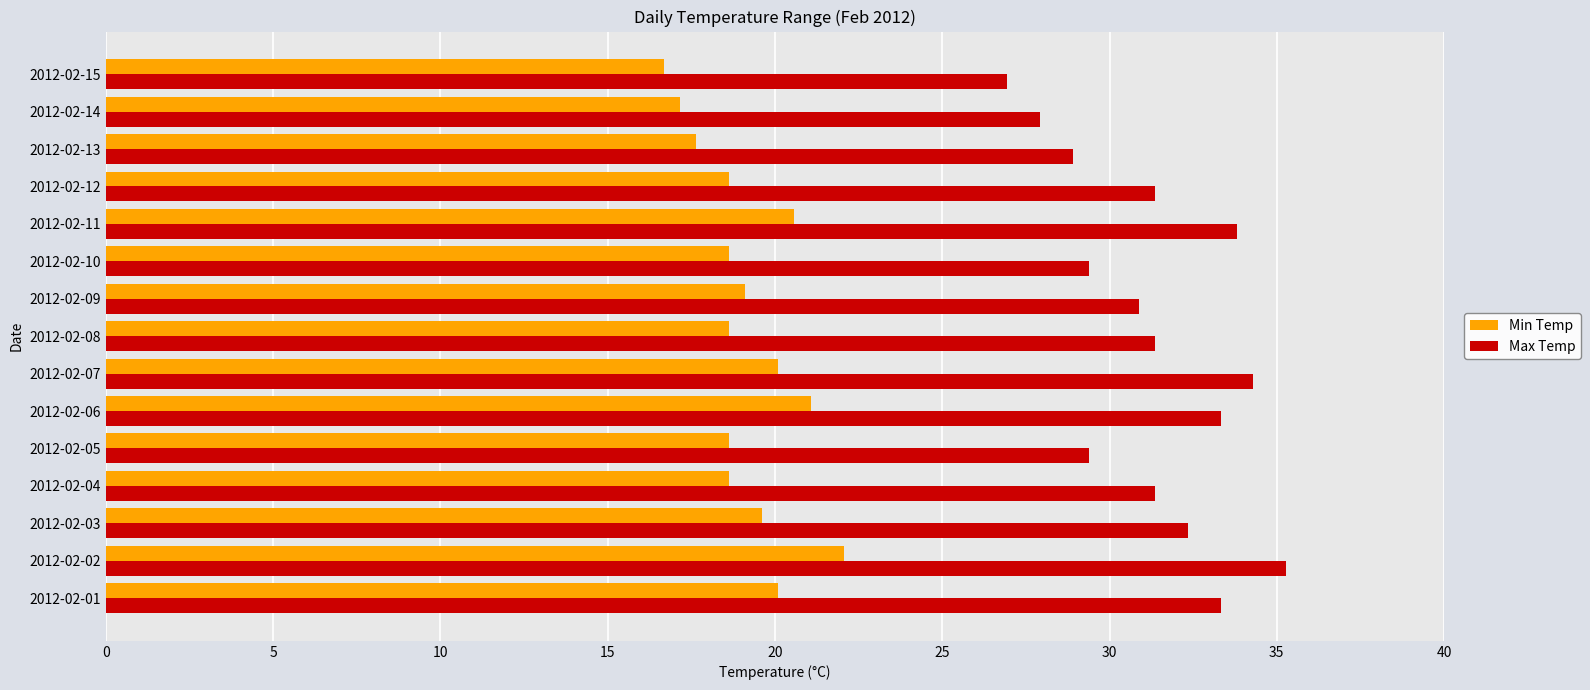

What value does the Max Temp series have at 2012-02-03?

32.3